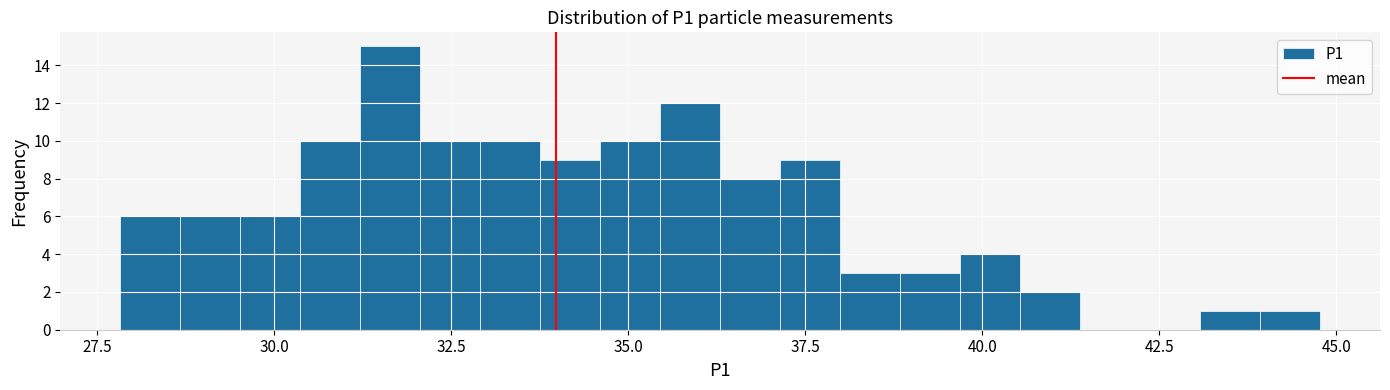

Read against the x-axis, roughly where is the centre of the tallest bar?

31.5